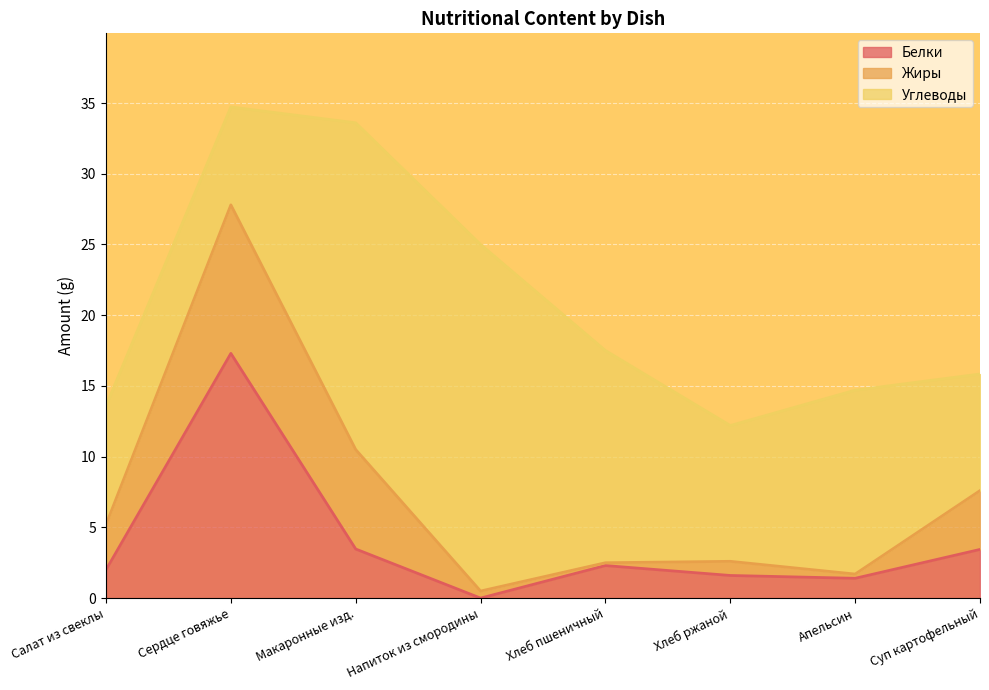

Where do Жиры and Белки first cross each other?

Салат из свеклы and Сердце говяжье